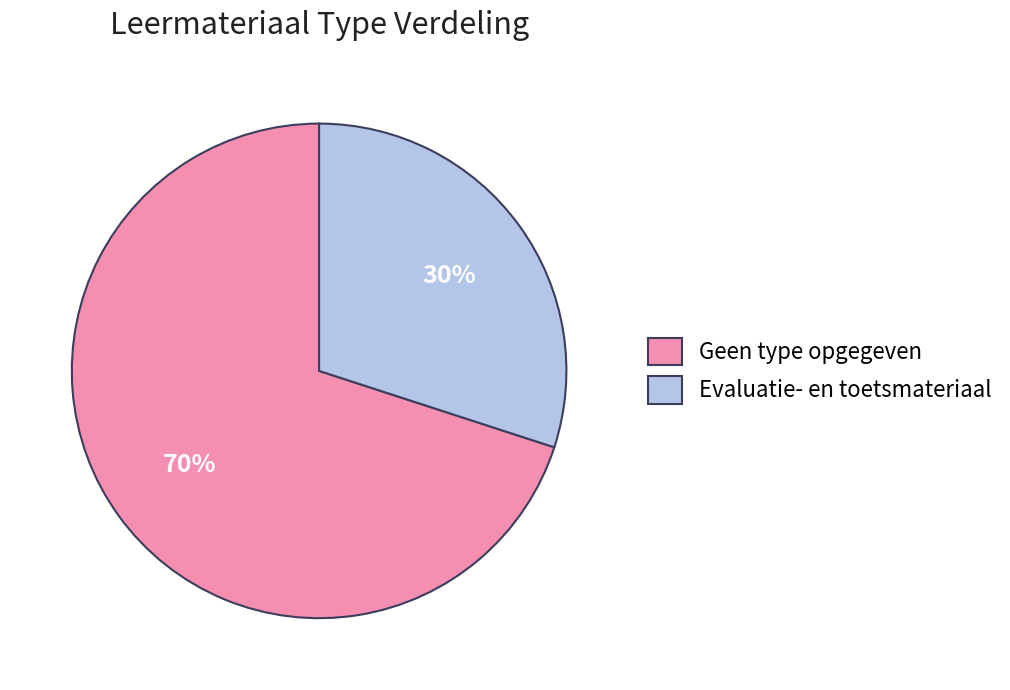

How many slices are in this pie chart?

2